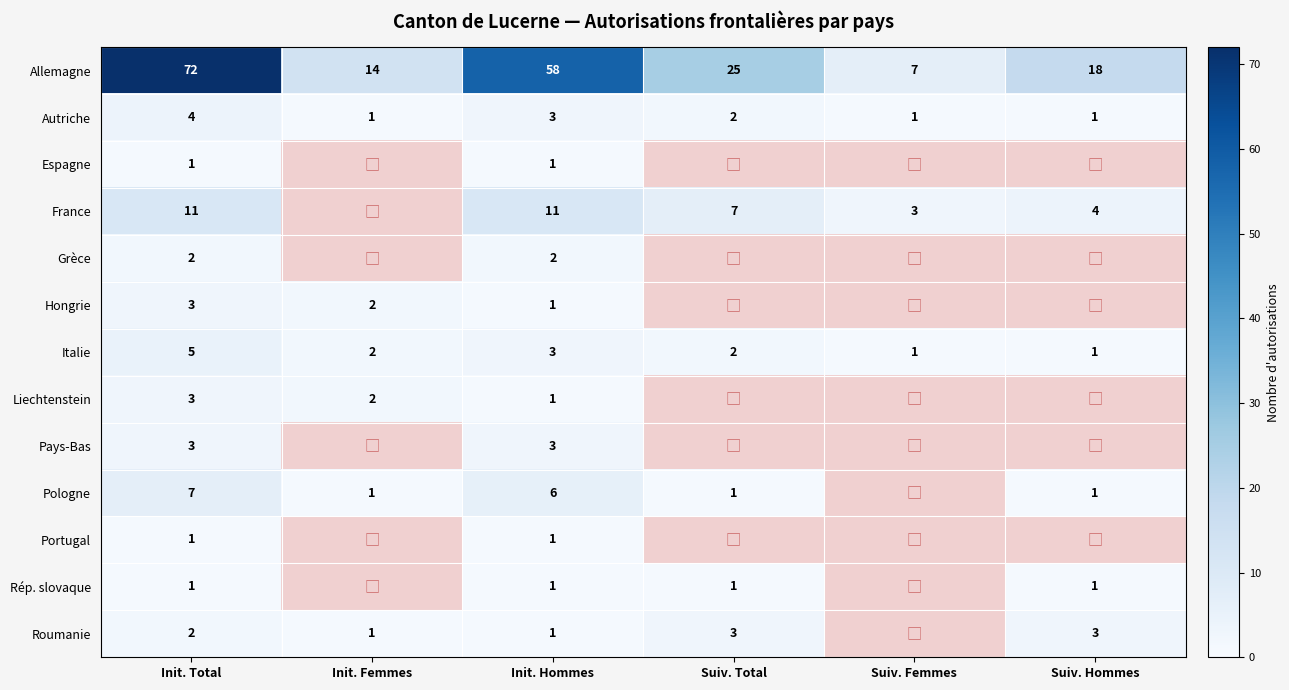

How many series are shown in this chart?

13